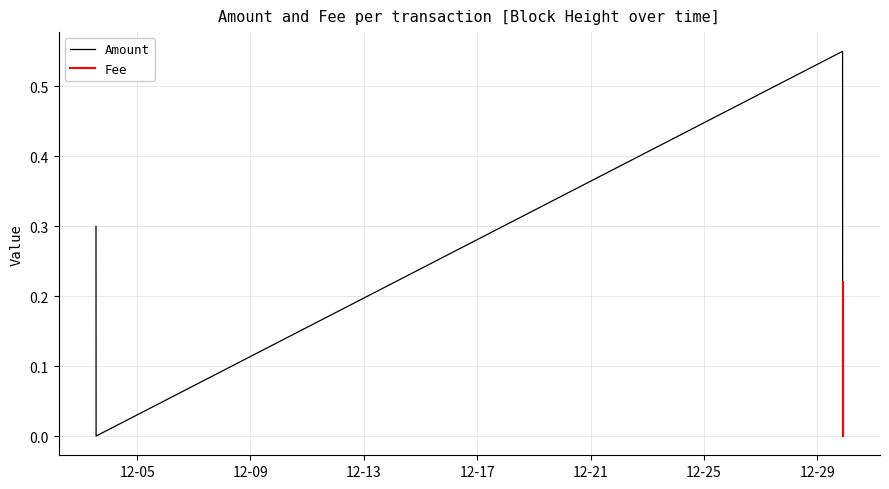

Between 2023-12-29 21:22:47 and 2023-12-03 13:15:13, which is larger?

2023-12-29 21:22:47